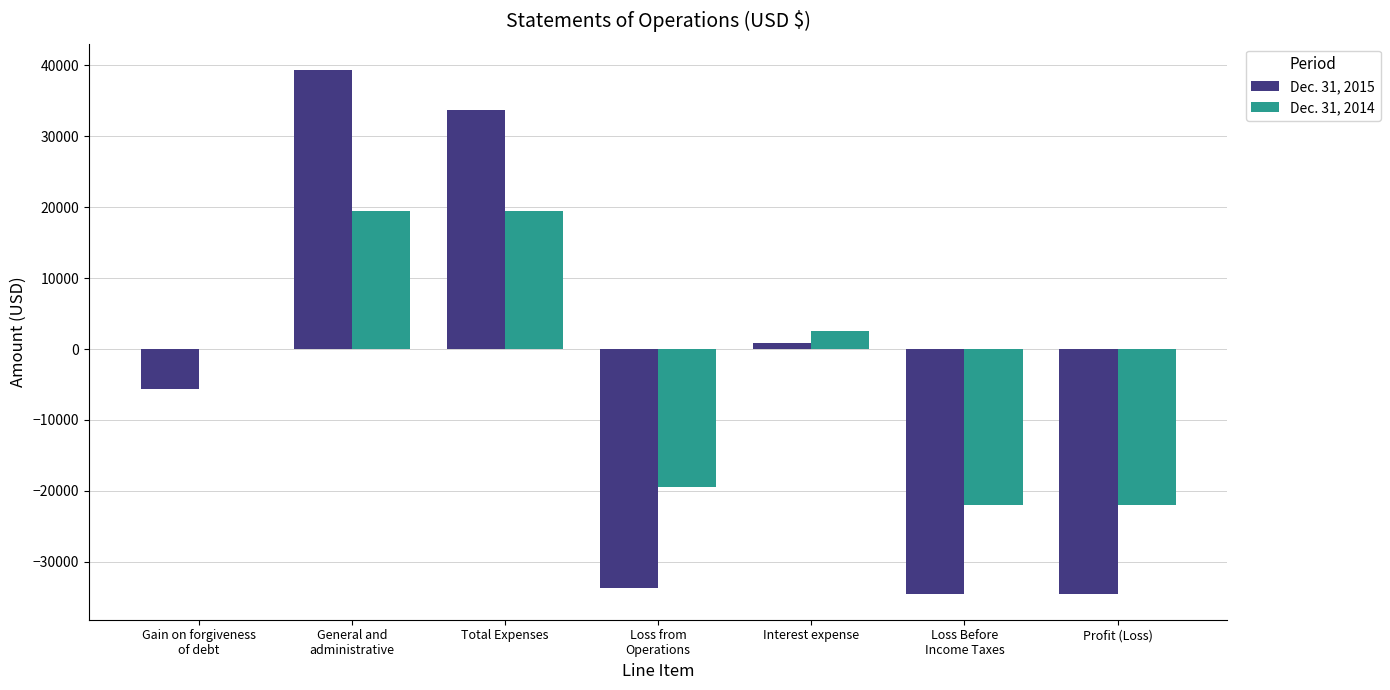

How many data points does each series have?

7